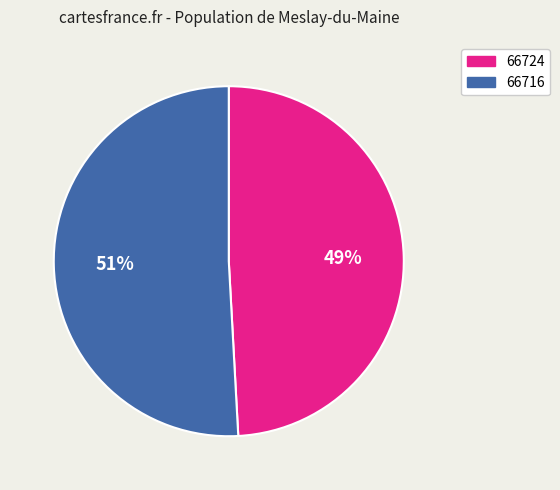

Is 66724 the majority of the pie?

No